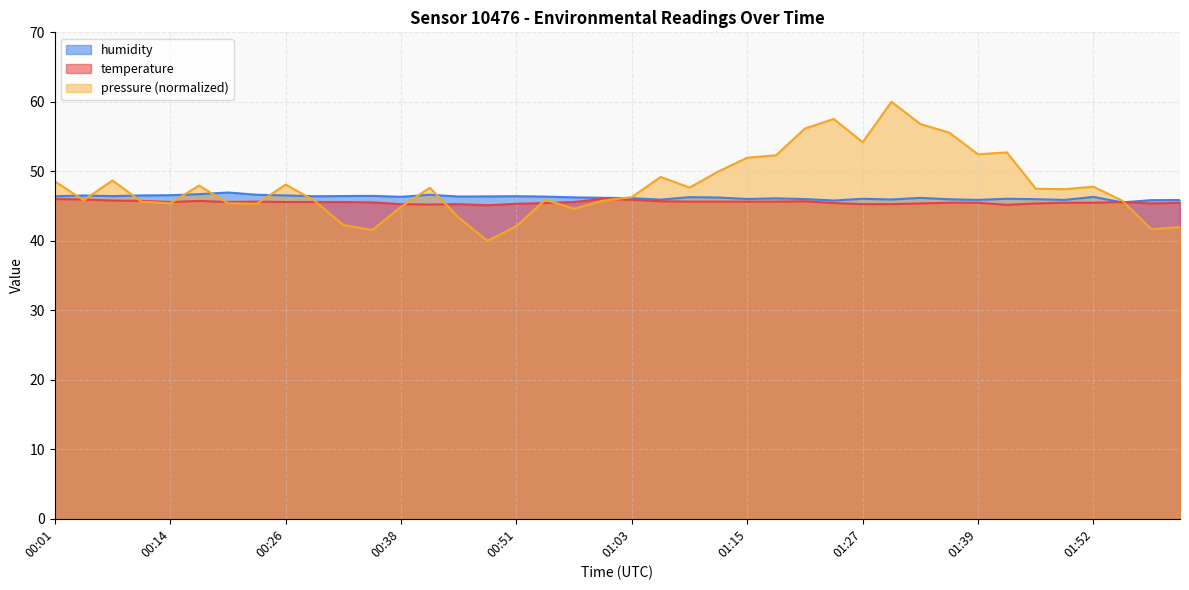

True or false: humidity has a value of 46.1 at 01:03.

True